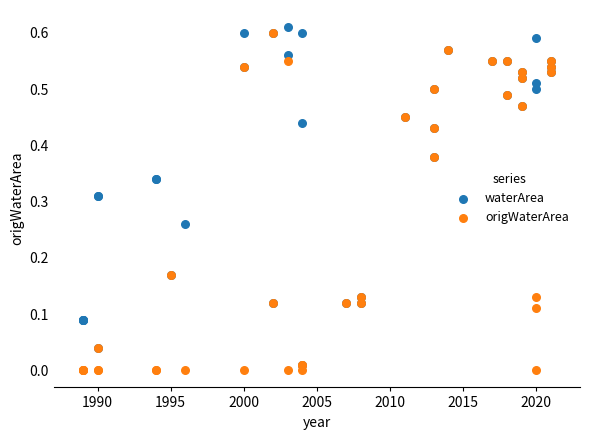

What are all the series names shown in the legend?

waterArea, origWaterArea